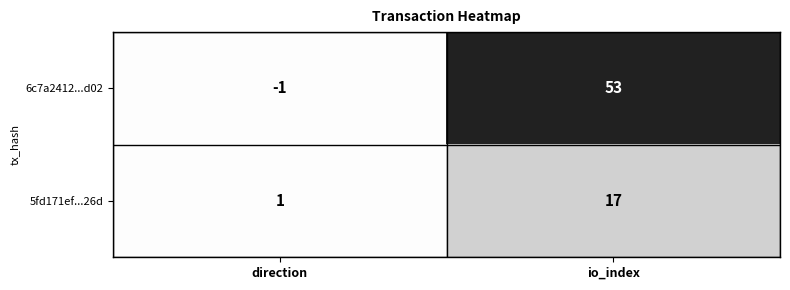

The 5fd171ef...26d series shows 26 at io_index. True or false?

False